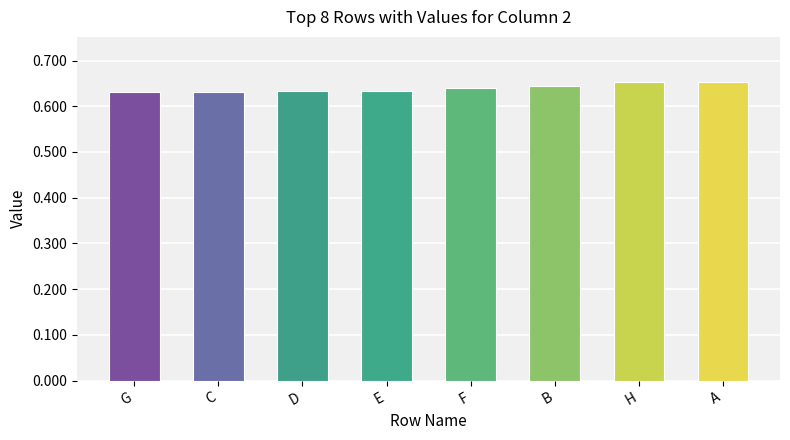

Count the values in the range 0 to 1.

8